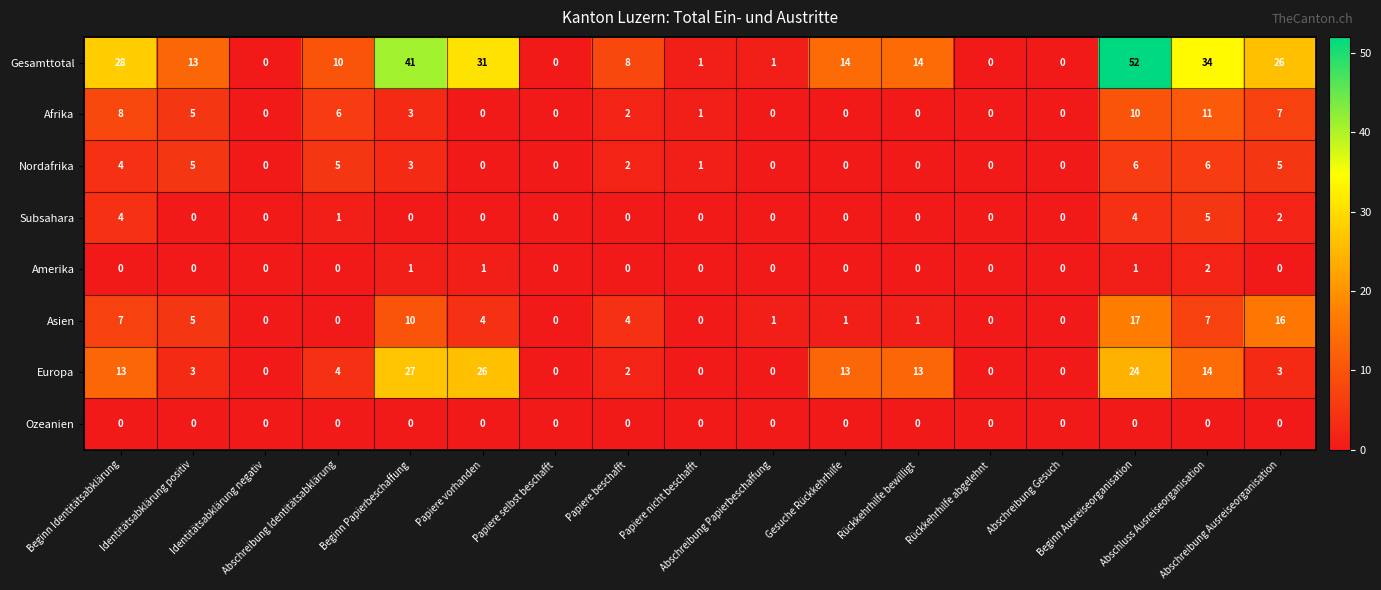

Rank the series by their maximum value, from lowest to highest.

Ozeanien, Amerika, Subsahara, Nordafrika, Afrika, Asien, Europa, Gesamttotal